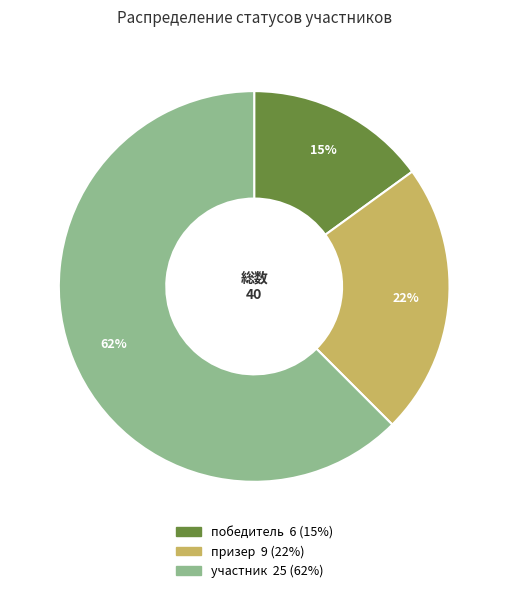

To the nearest percent, what portion does победитель represent?

15%